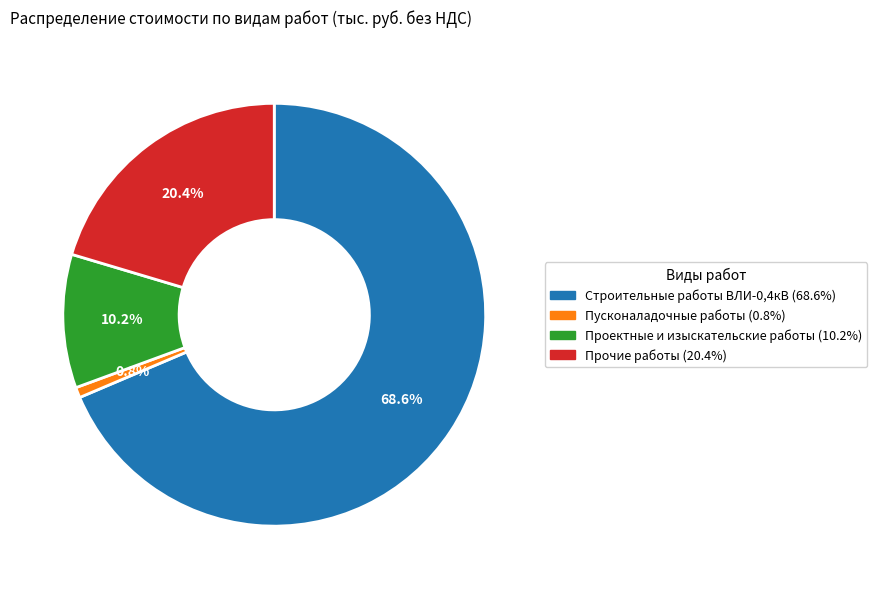

What is the largest slice in the pie chart?

Строительные работы ВЛИ-0,4кВ